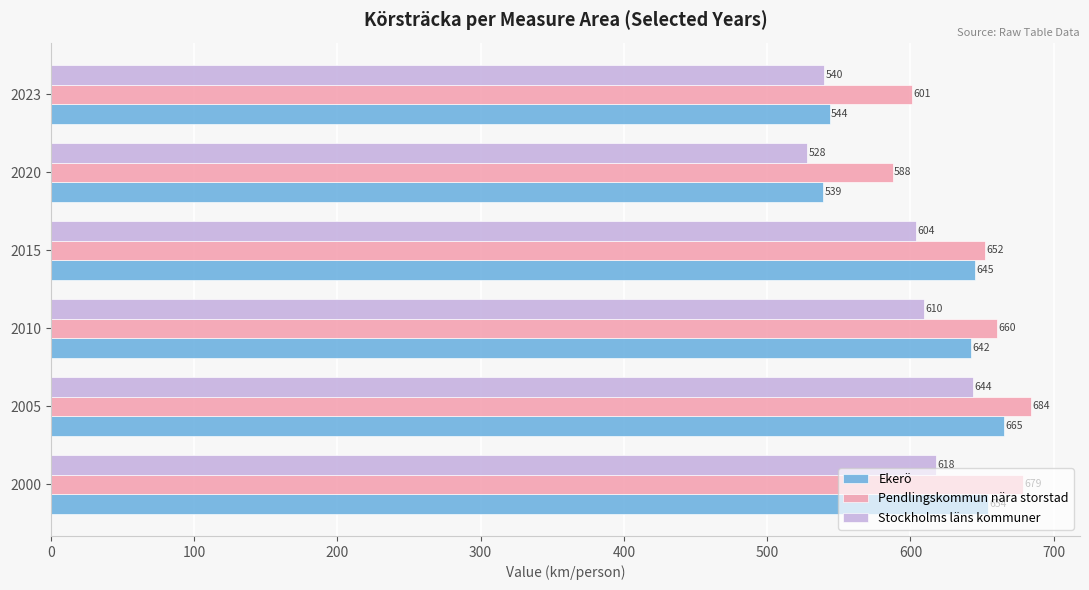

List the series in order of their peak value, highest first.

Pendlingskommun nära storstad, Ekerö, Stockholms läns kommuner